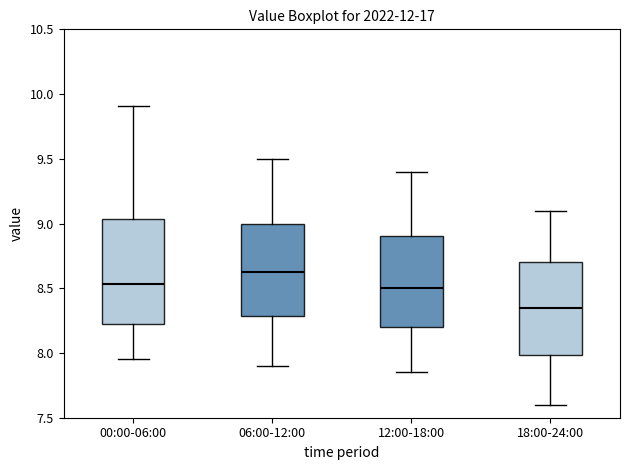

Which box's median line is the highest?

06:00-12:00